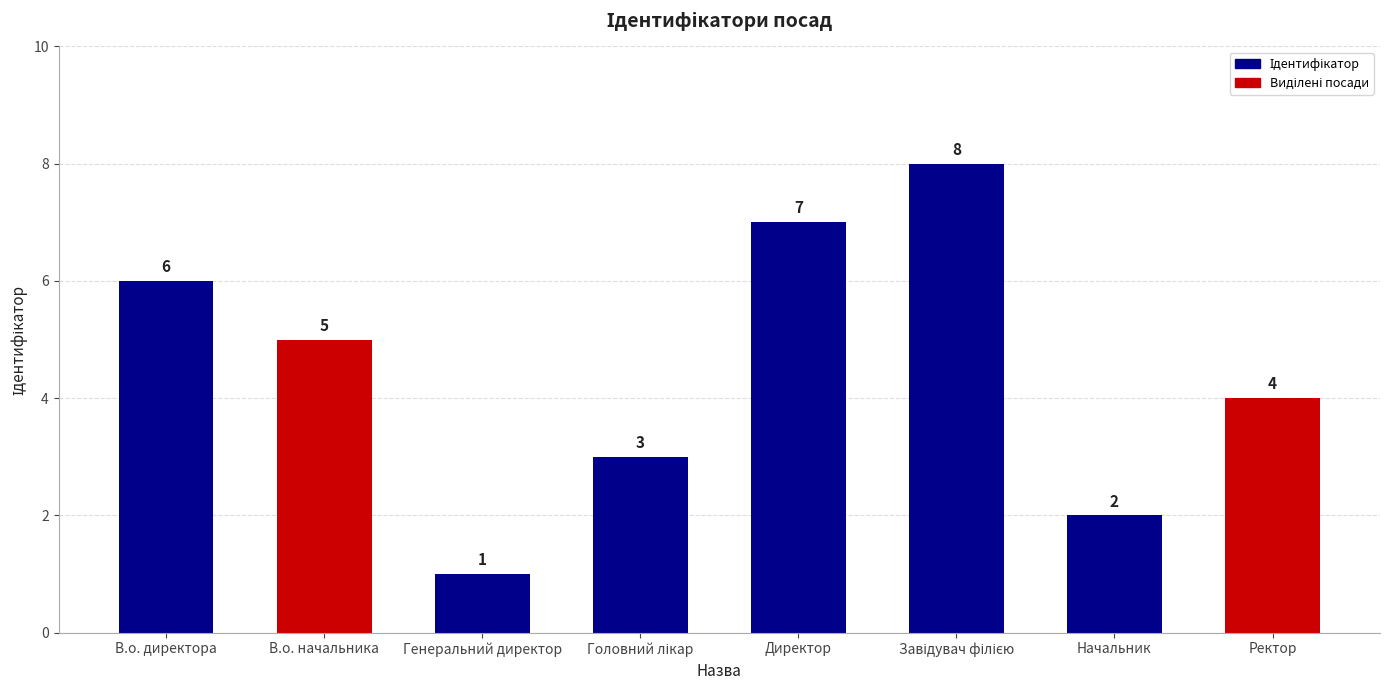

What is the label of the 7th bar from the right?

В.о. начальника